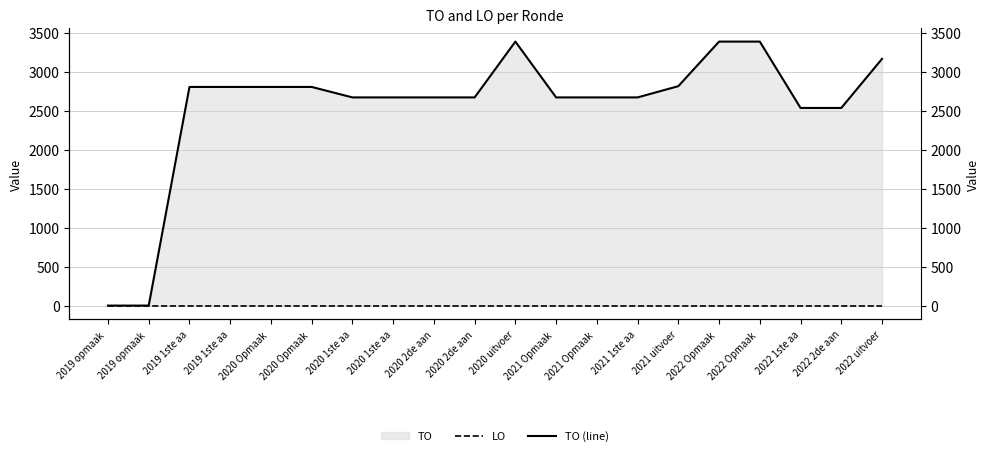

At how many categories does at least one series exceed 564?

18